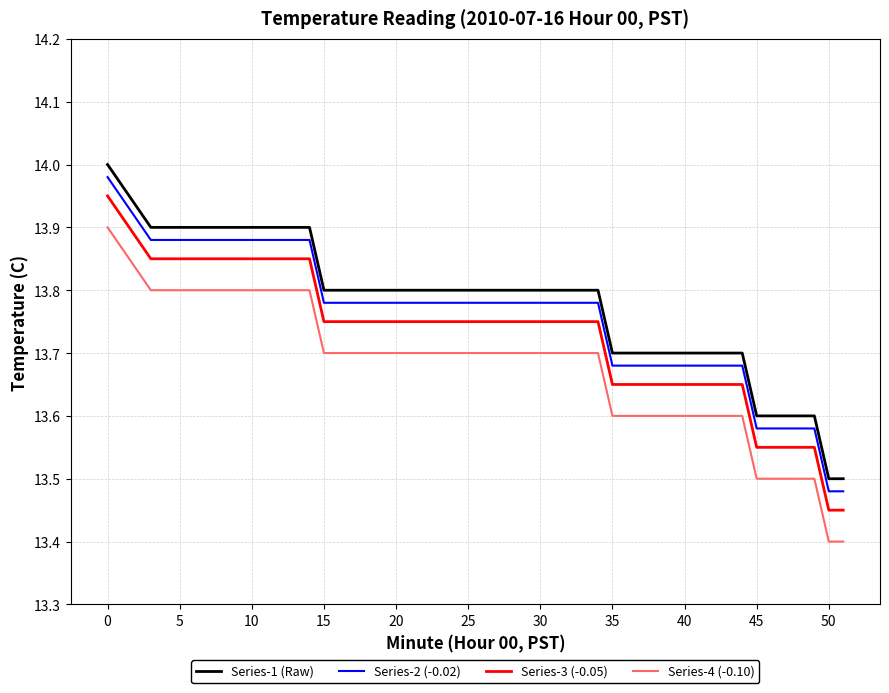

What is the sum of all Series-3 (-0.05) values?

549.0